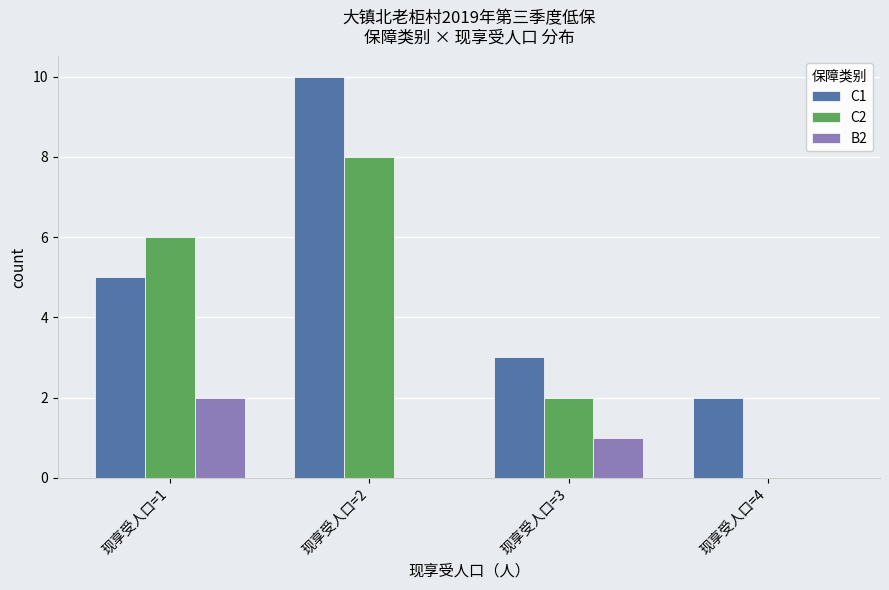

Which series changed the most between 现享受人口=1 and 现享受人口=2?

C1